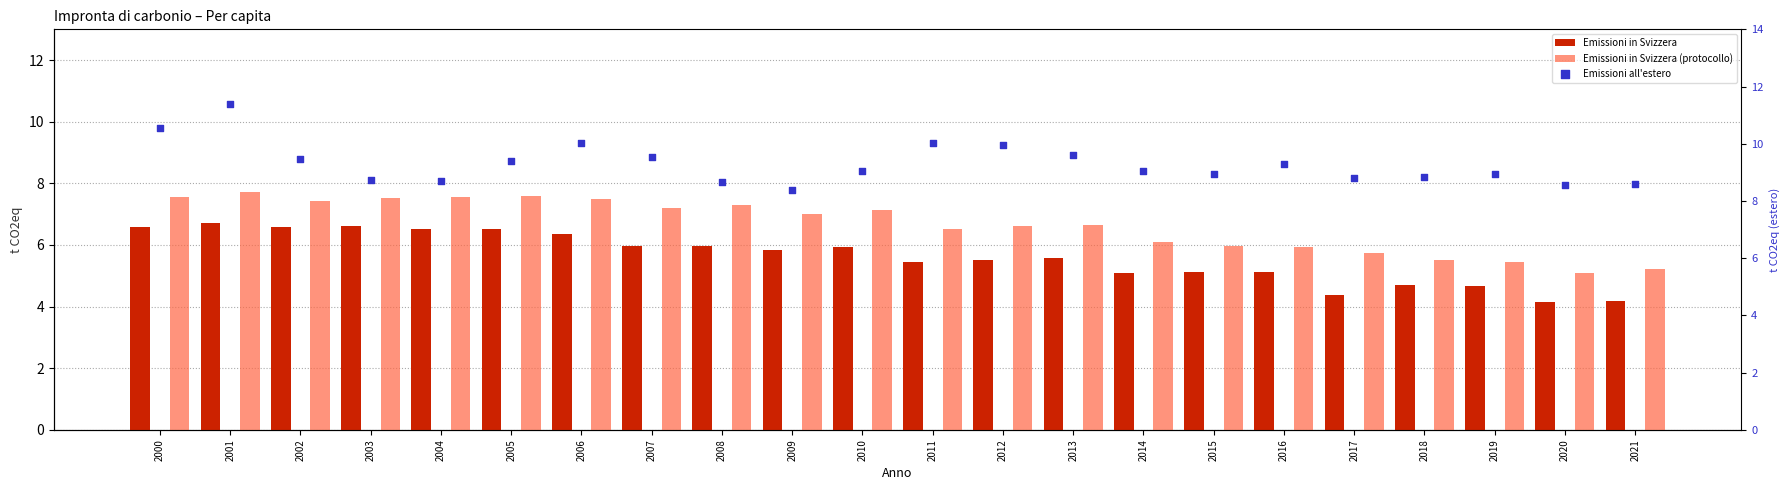

At how many categories does at least one series exceed 8?

22